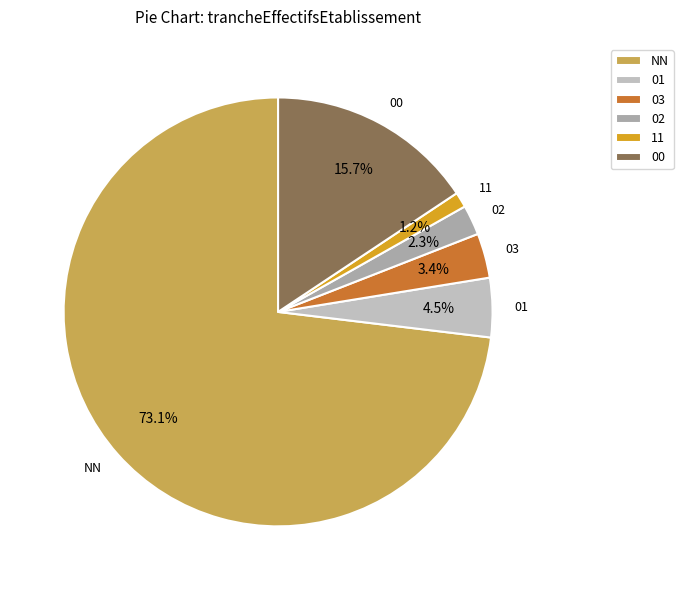

Is the sum of 03 and 01 greater than half?

No